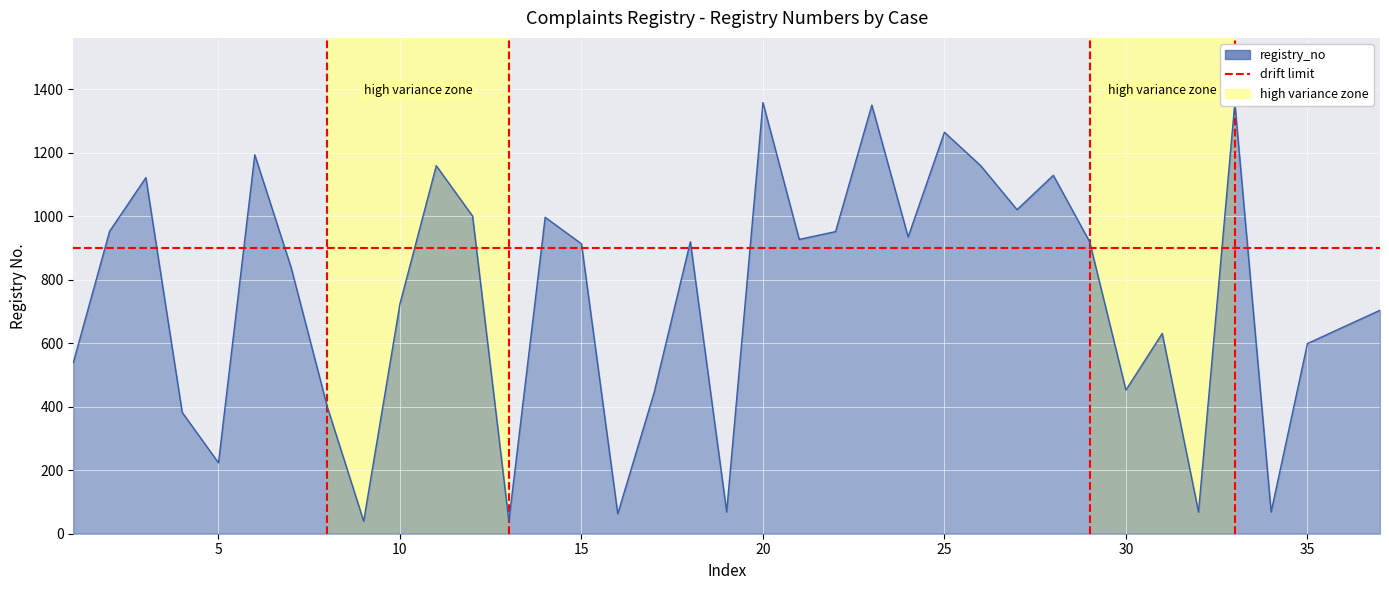

Rank the categories by value from highest to lowest.

20, 33, 23, 25, 6, 11, 26, 28, 3, 27, 12, 14, 2, 22, 24, 21, 18, 29, 15, 7, 10, 37, 36, 31, 35, 1, 30, 17, 8, 4, 5, 19, 32, 34, 16, 9, 13